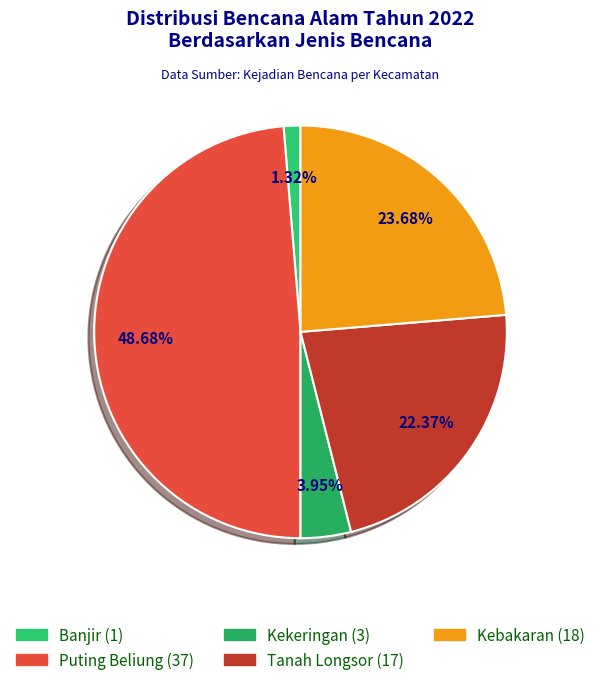

Which slice is the largest?

Puting Beliung